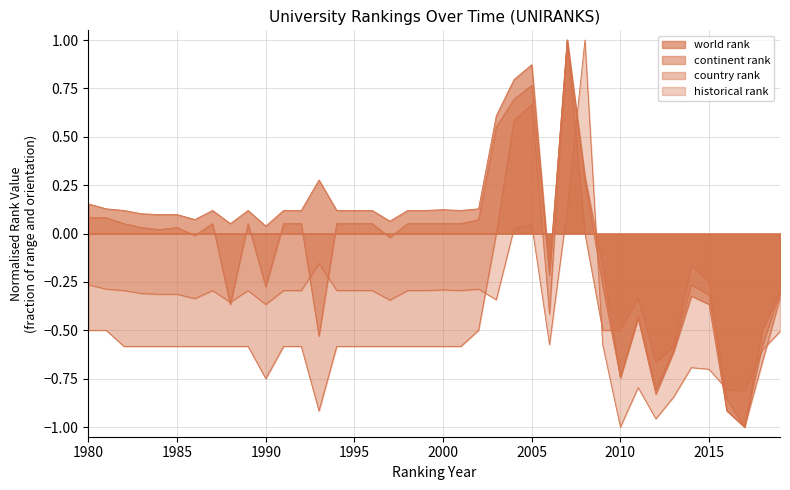

Which category has the lowest value across all series?

2017